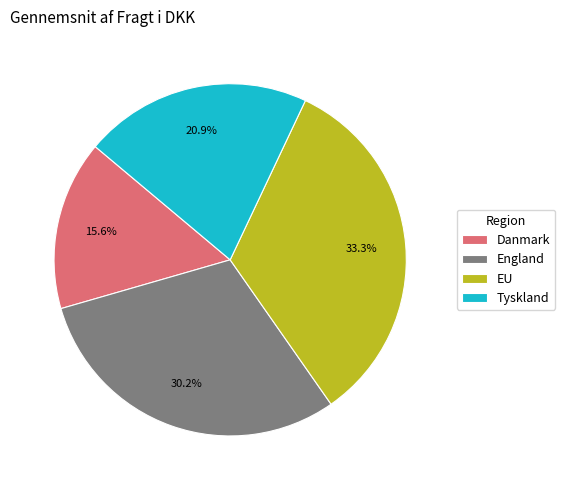

Combined, do Danmark and Tyskland account for over 50%?

No